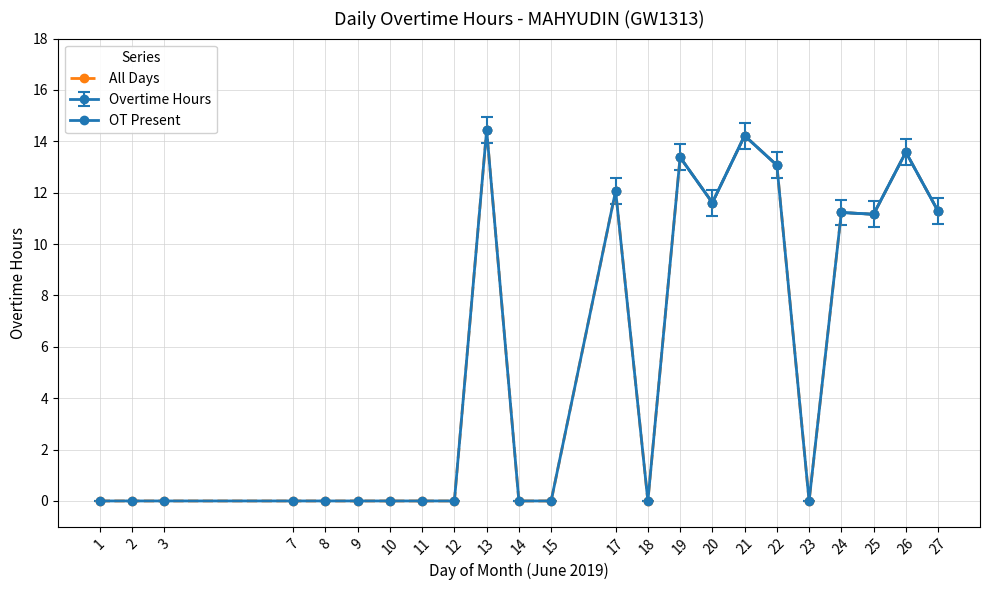

The chart shows a value of 14.4 at 13. True or false?

True